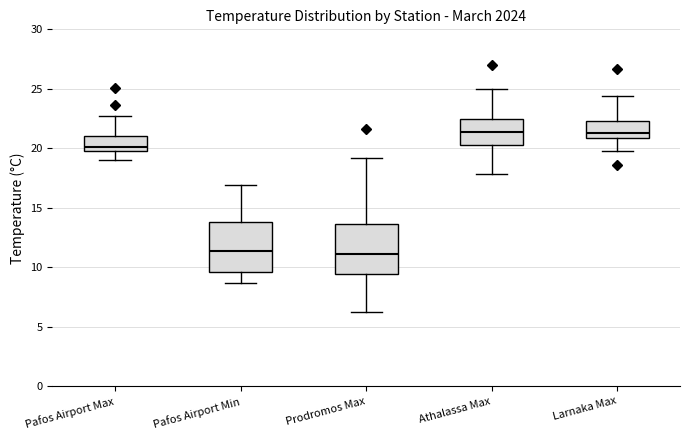

Reading left to right, transcribe this box plot: for each box, give where its median line is, the range the box spans, and where its two whiskers end, as read against the y-axis. The values are not printed on the chart, so give them approximately, as read against the axis.

Pafos Airport Max: median 20.0 (just above the box's lower edge), box 20.0 to 21.0, whiskers 19.0 to 22.5
Pafos Airport Min: median 11.5, box 9.5 to 14.0, whiskers 8.5 to 17.0
Prodromos Max: median 11.0, box 9.5 to 13.5, whiskers 6.0 to 19.0
Athalassa Max: median 21.5, box 20.5 to 22.5, whiskers 18.0 to 25.0
Larnaka Max: median 21.5, box 21.0 to 22.5, whiskers 20.0 to 24.5